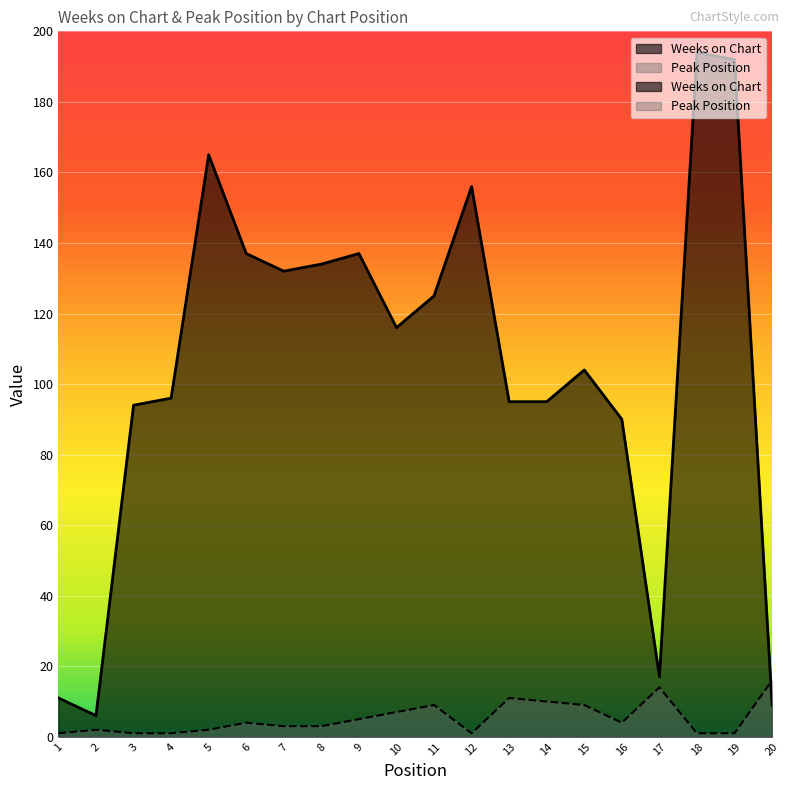

Read the Weeks on Chart value at 3, to the nearest 50.

100